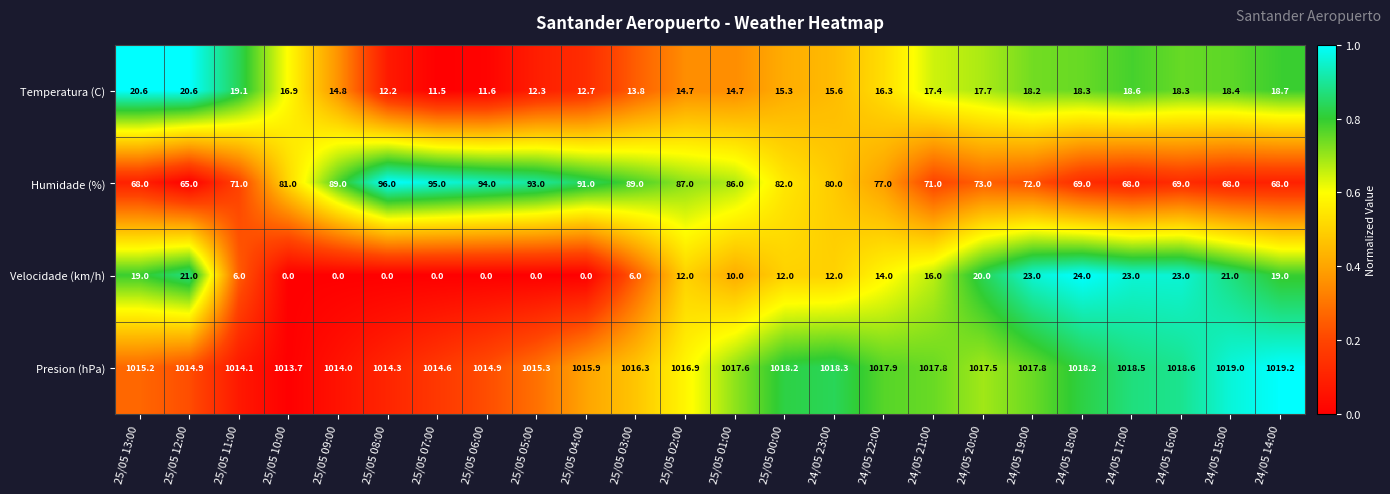

Which series has the widest spread of values?

Humidade (%)